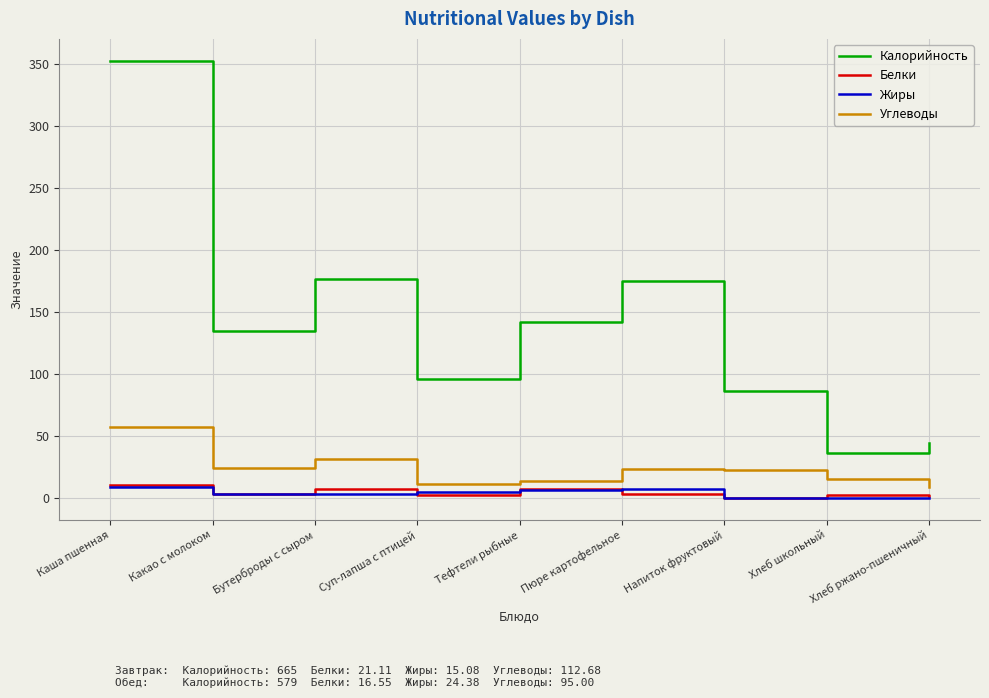

What is the difference between the maximum and minimum values in the Углеводы series?

48.5